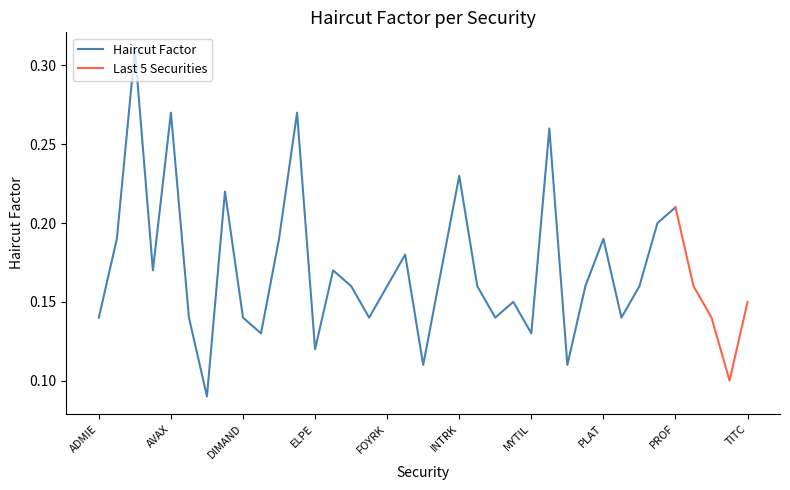

True or false: the data has more than 2 interior local peaks.

True